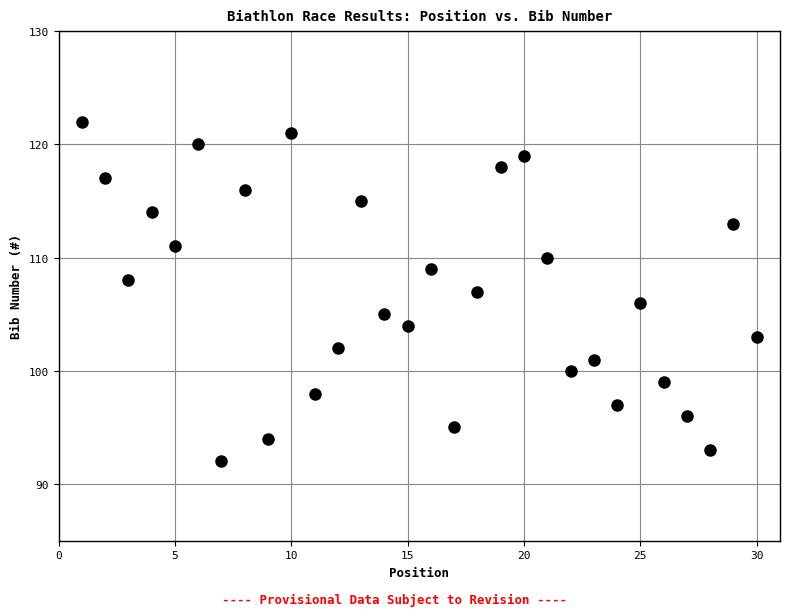

What is the range of X values (max minus min)?

29